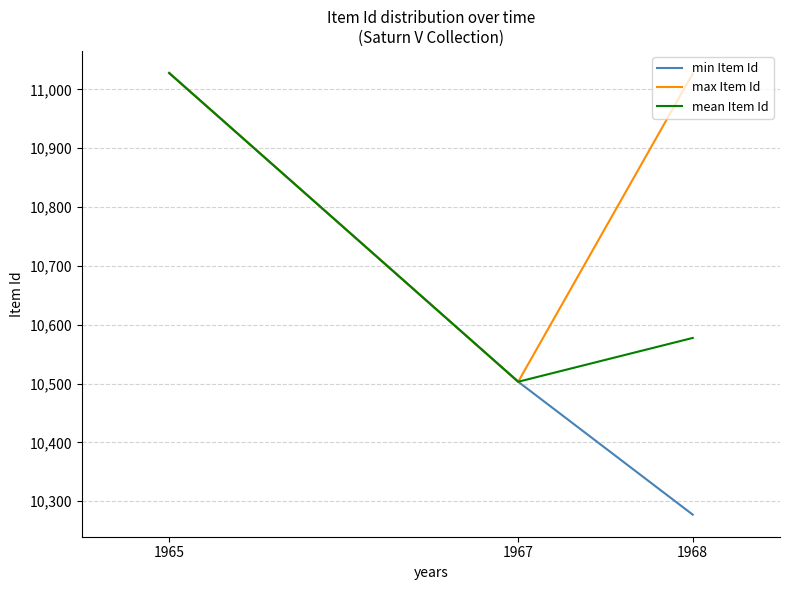

What is the lowest value of the mean Item Id series?

10503.0